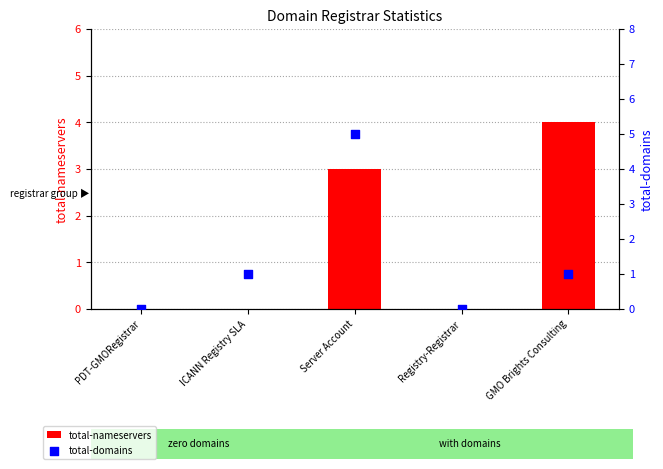

At which category is the sum across all series the highest?

Server Account